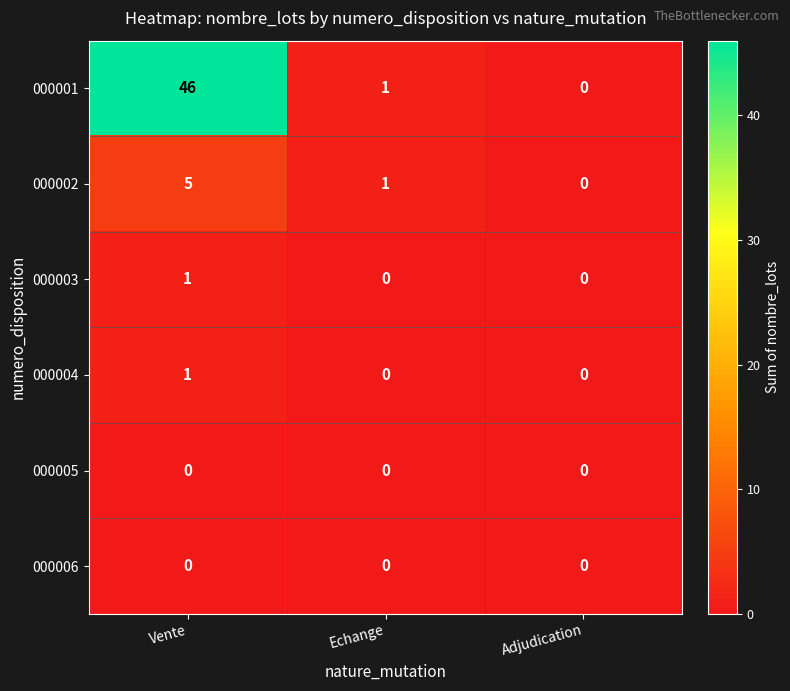

What is the total value across all series at Echange?

2